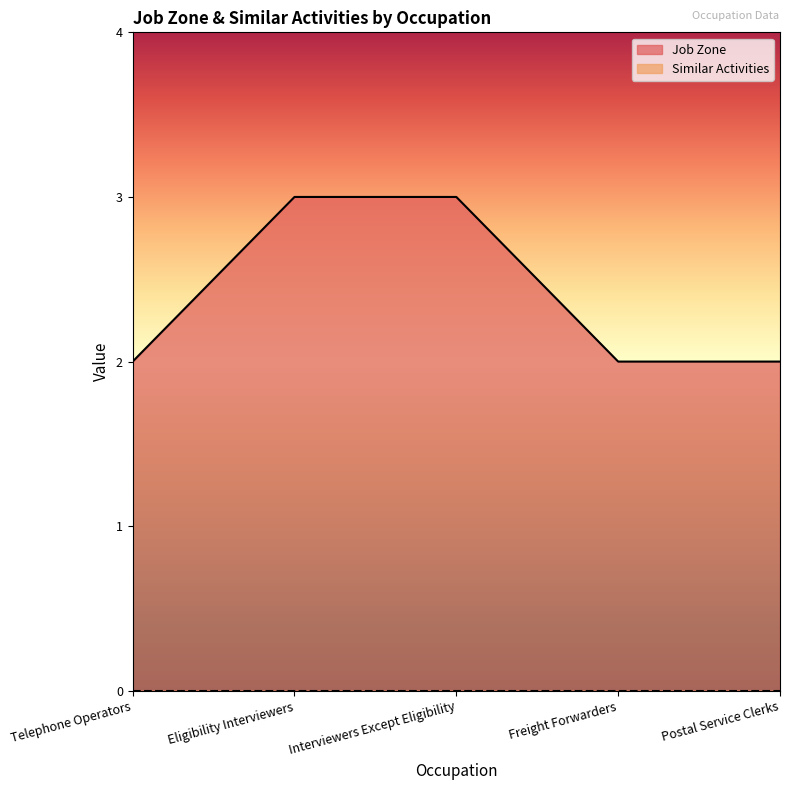

How many data points does each series have?

5